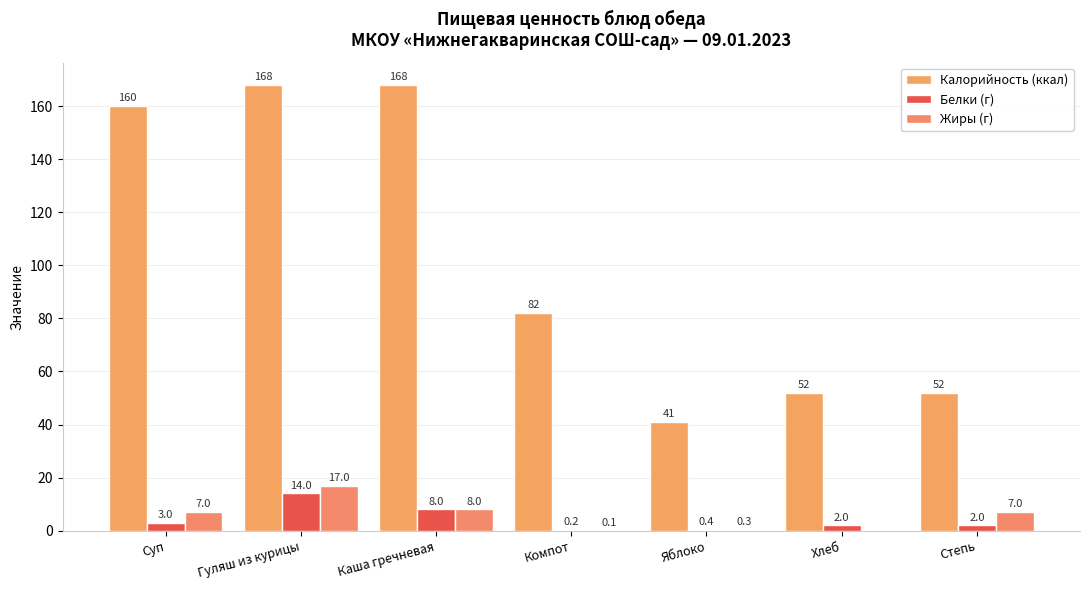

True or false: Жиры (г) has a value of 7.0 at Суп.

True